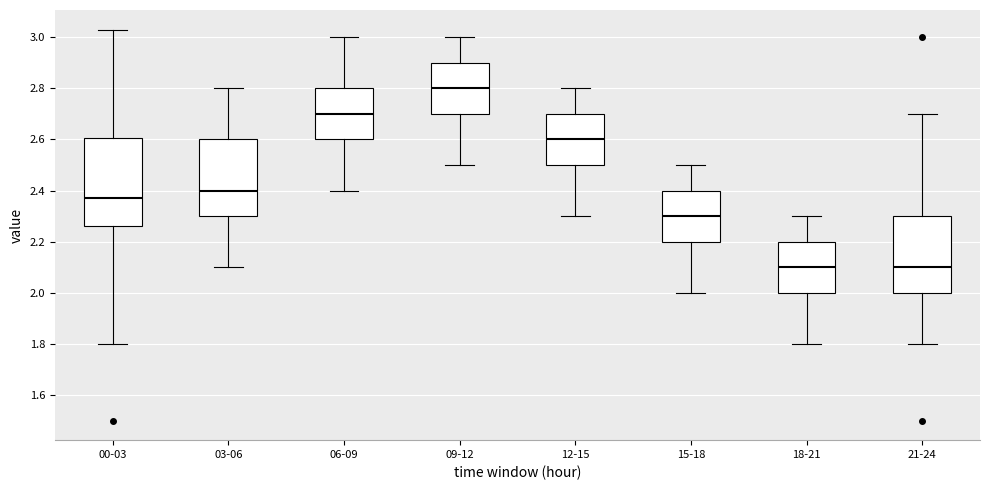

Comparing the boxes themselves (not the whiskers), which one is the tallest?

00-03